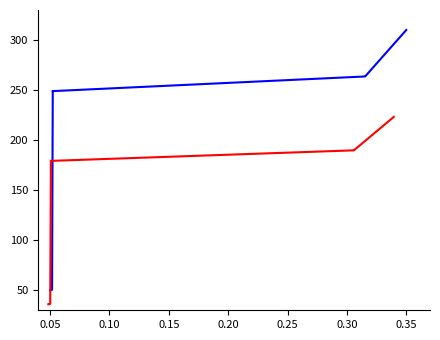

Which series changed the most between 0.00 and 0.05?

id_blue1